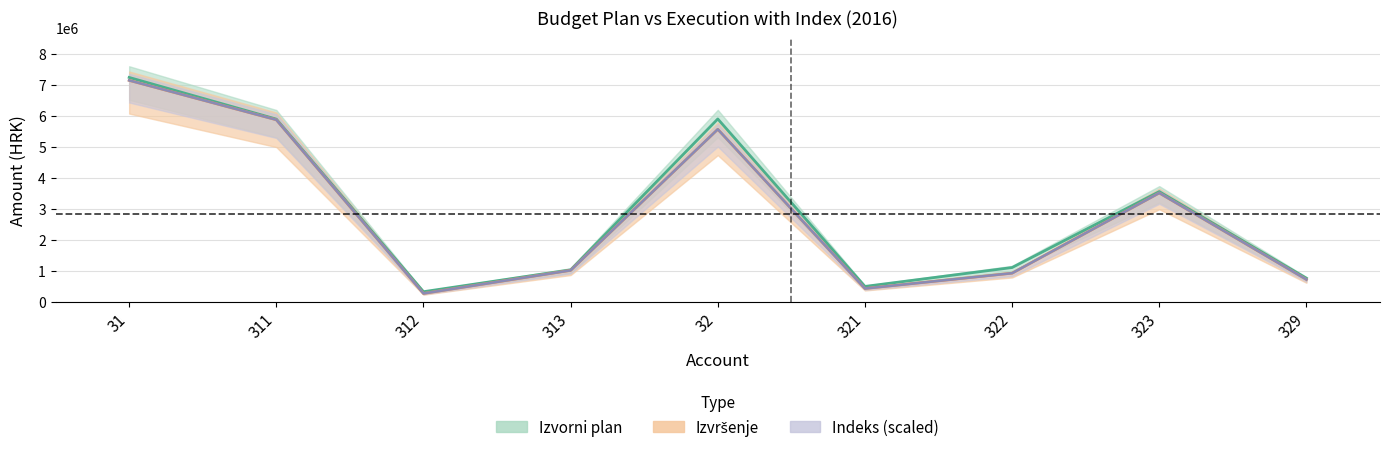

At which category does Izvorni plan reach its first local valley?

312